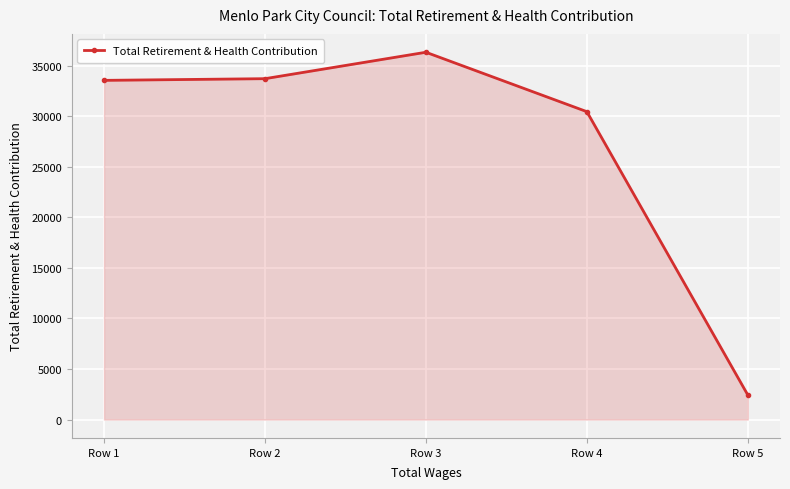

What is the difference between the maximum and minimum values?

33900